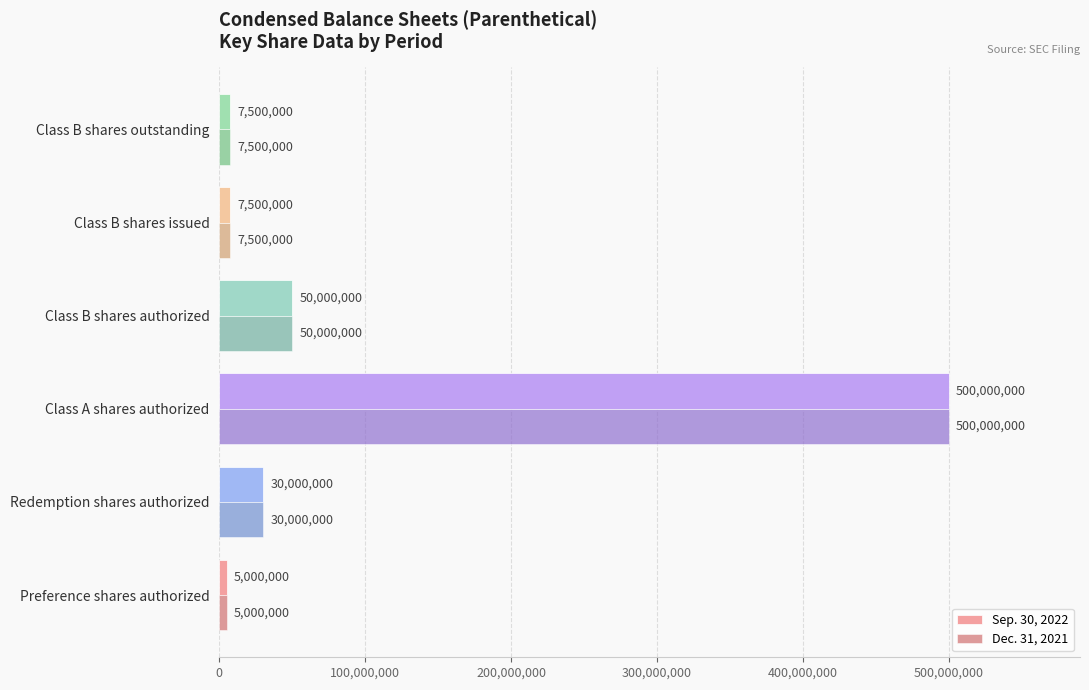

What is the difference between the maximum and second lowest values in the Sep. 30, 2022 series?

492500000